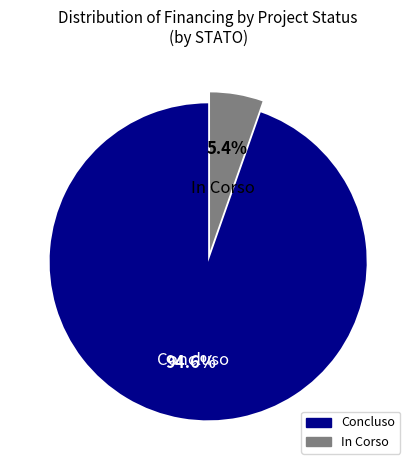

What is the largest slice in the pie chart?

Concluso